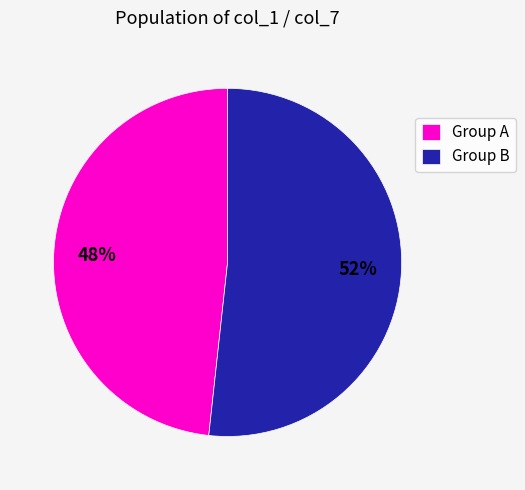

To the nearest percent, what percentage of the pie is Group B?

52%